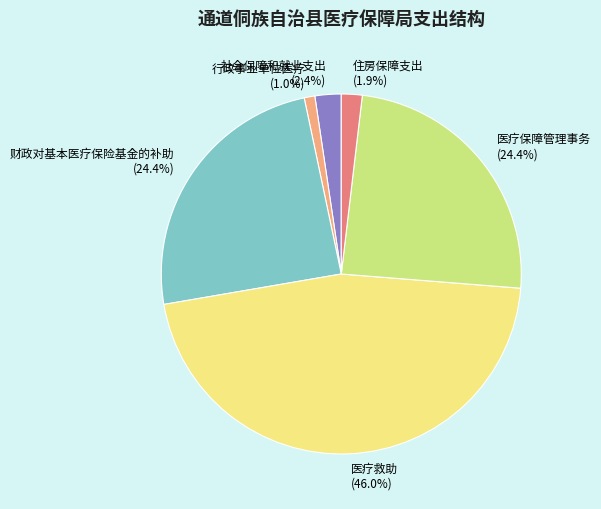

What percentage do 财政对基本医疗保险基金的补助 and 住房保障支出 together represent?

26.3%